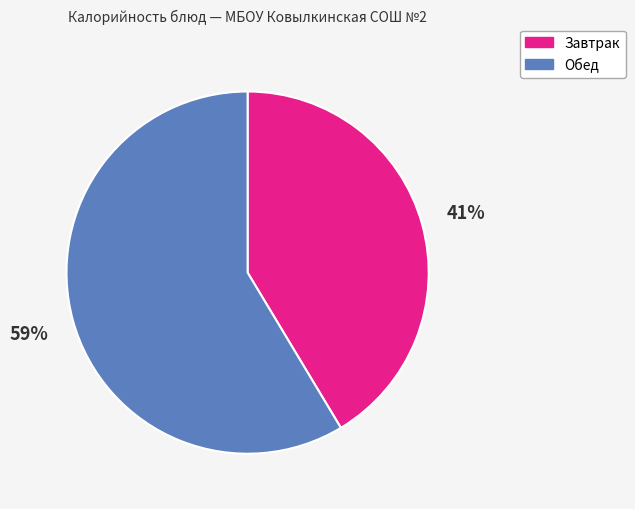

Is it true that Обед is 71% of the pie?

False